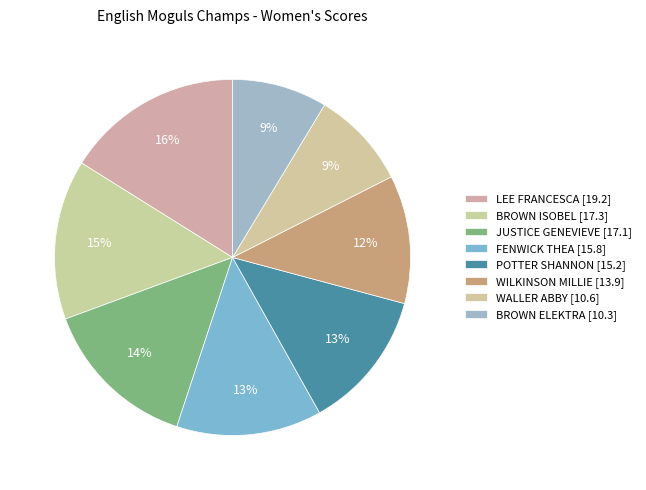

The WALLER ABBY slice represents 9% of the pie. True or false?

True